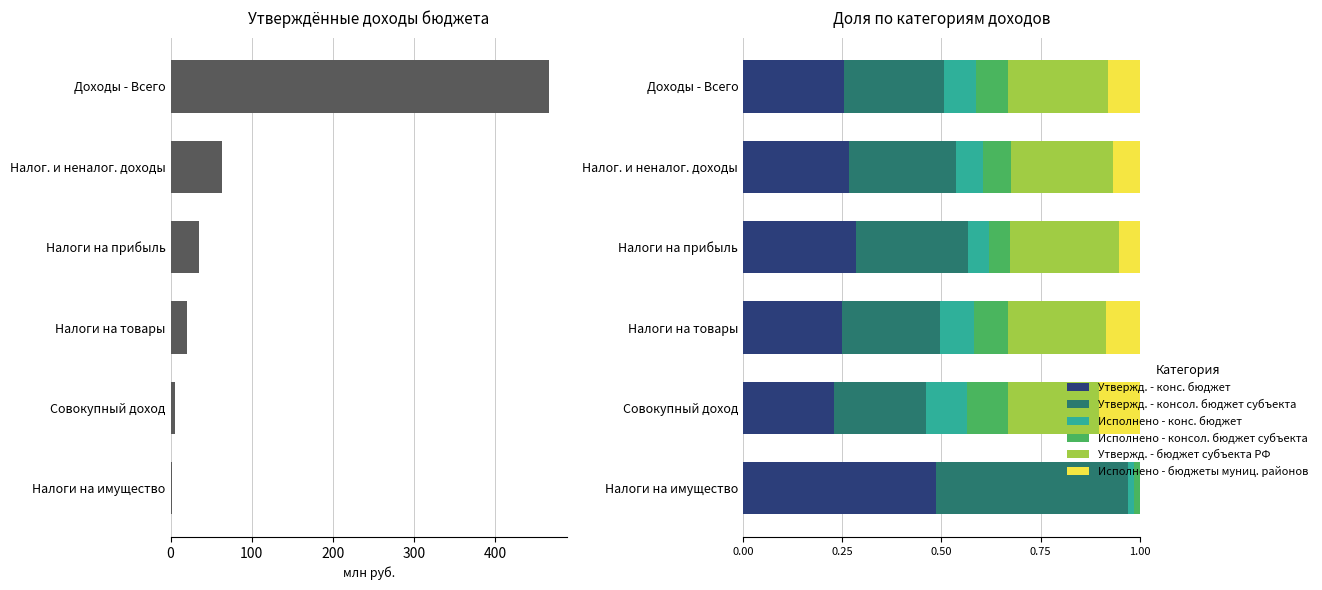

The Исполнено - конс. бюджет series shows 0.0 at Налоги на имущество. True or false?

False